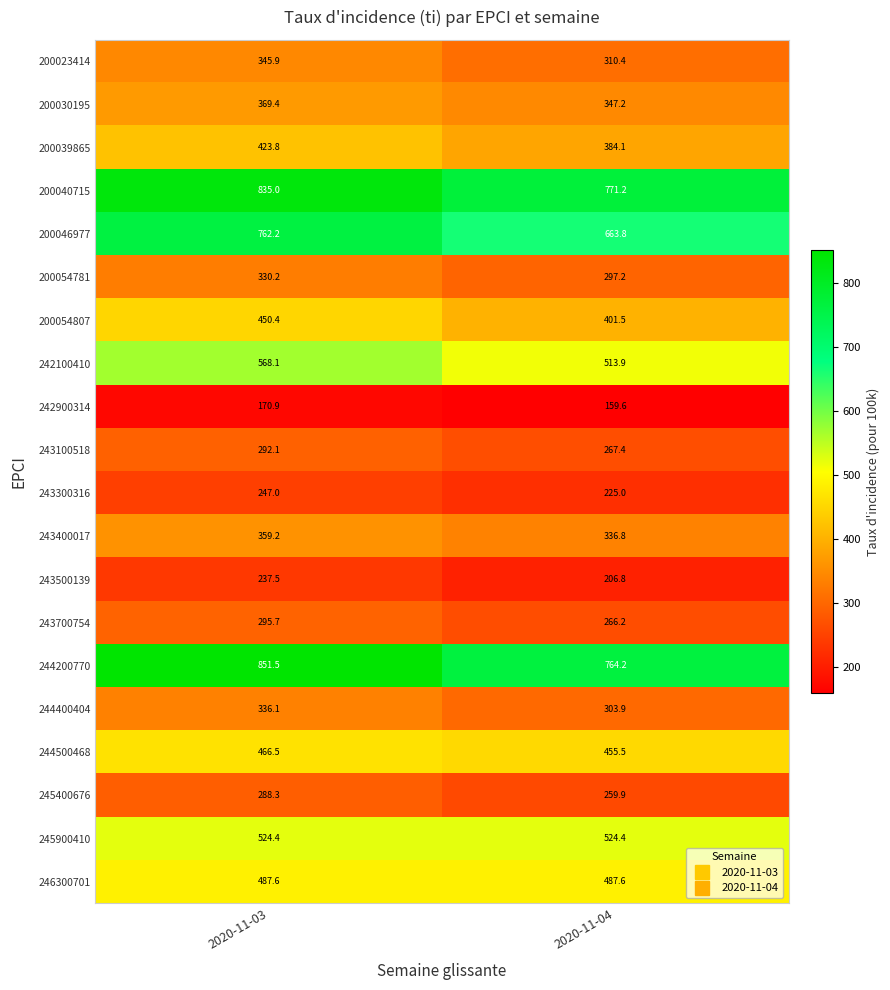

Where is 200054781 nearest to the value 313?

2020-11-04